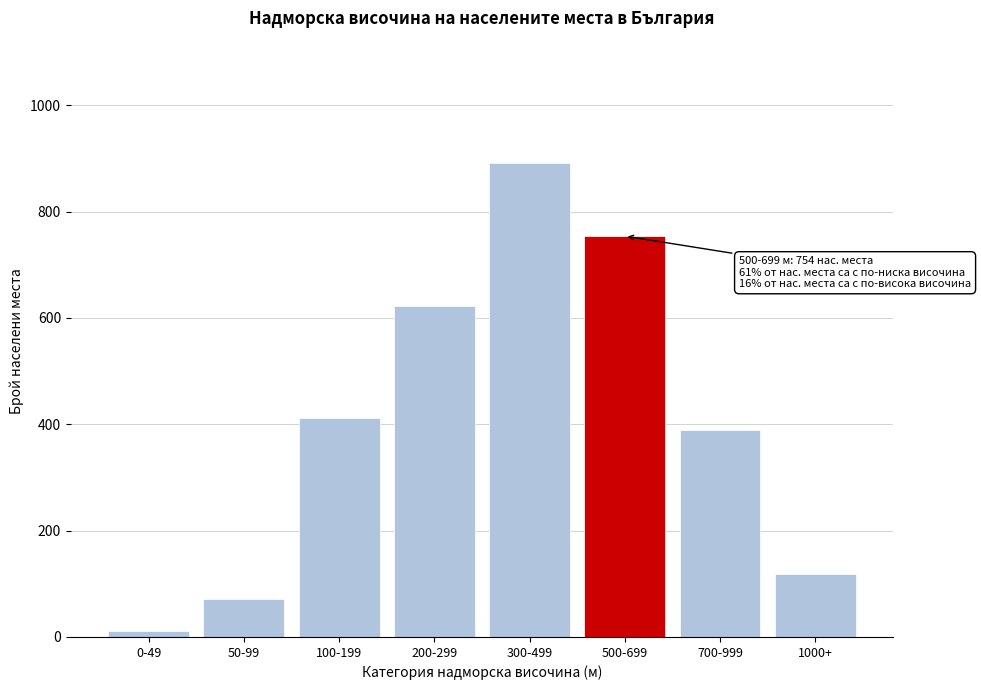

Reading left to right, transcribe all the data shown in this chart.

0-49=12	50-99=71	100-199=412	200-299=623	300-499=891	500-699=754	700-999=389	1000+=119